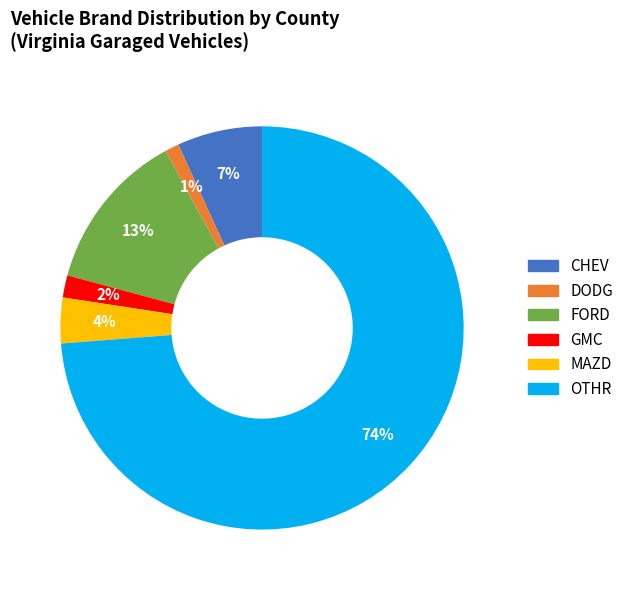

Is there any slice that represents more than half of the pie?

Yes